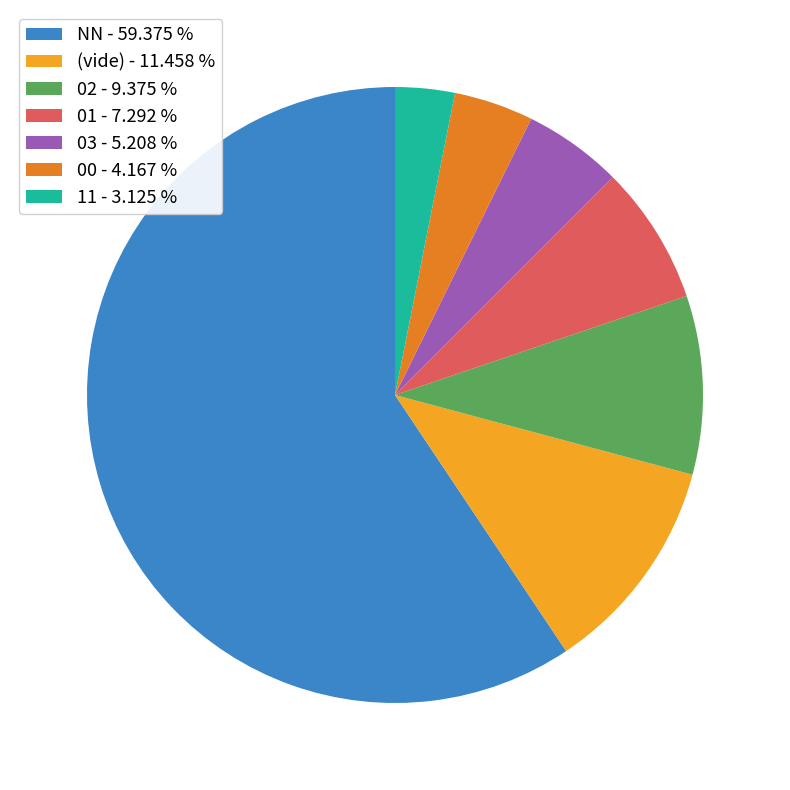

Combined, do 00 - 4.167 % and (vide) - 11.458 % account for over 50%?

No